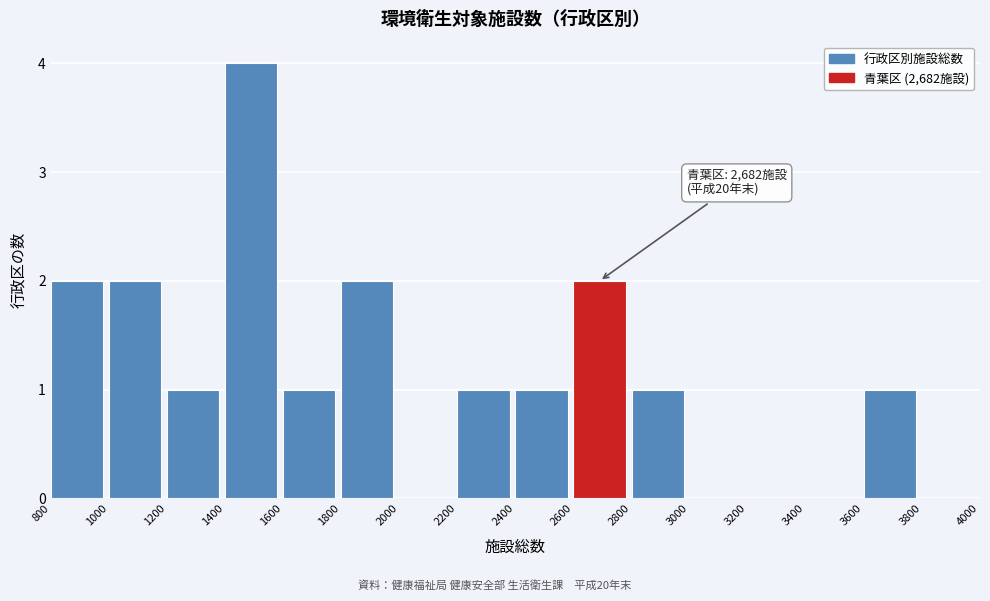

Which range on the x-axis has the tallest bar?

1400 to 1600